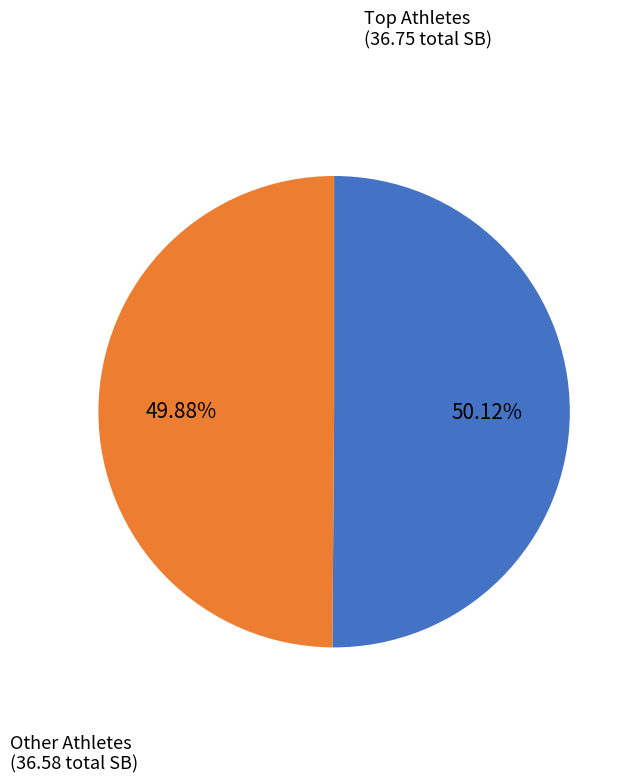

Does any single category account for the majority?

Yes